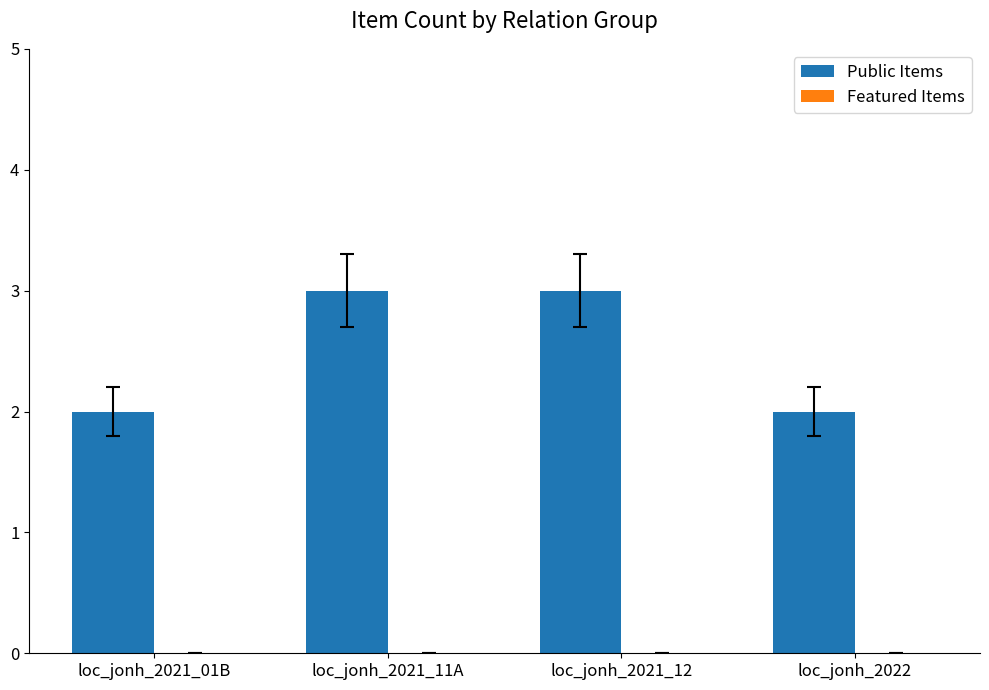

What is the greatest value displayed?

3